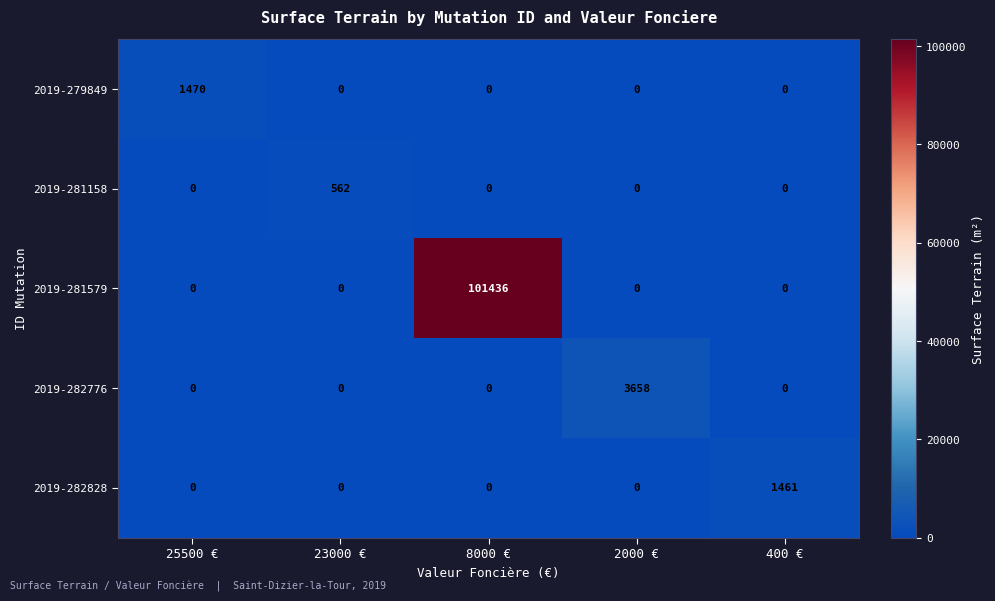

Between 8000 € and 400 €, which series saw the biggest shift?

2019-281579